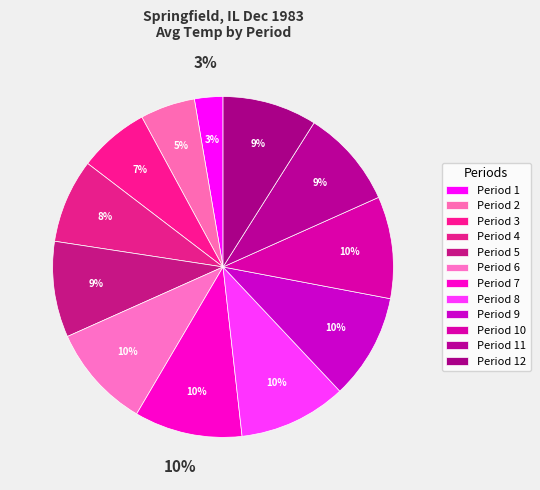

To the nearest percent, what percentage of the pie is 7?

10%